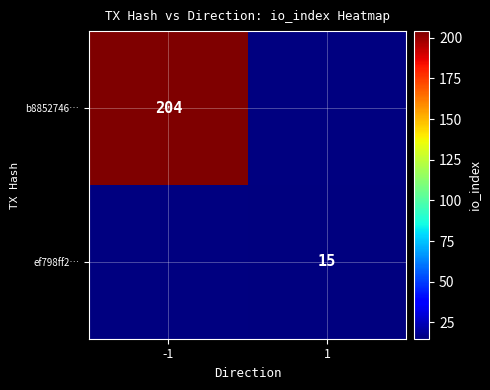

At which category does the chart reach its peak across all series?

-1